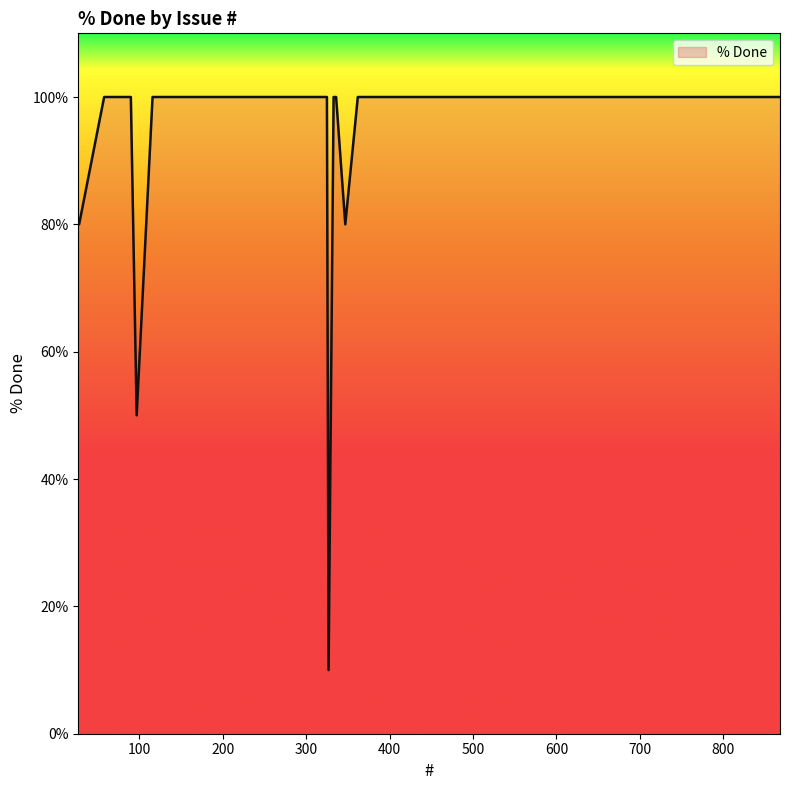

What is the maximum value shown in the chart?

100